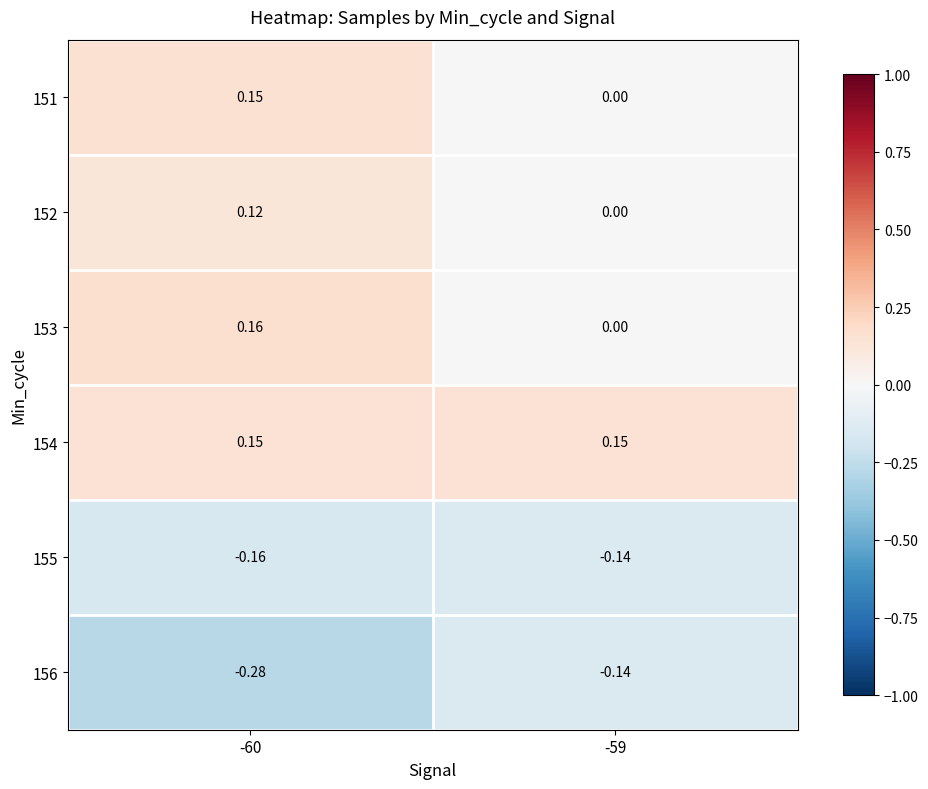

Is the value of 151 at -60 greater than the value of 155 at -60?

Yes